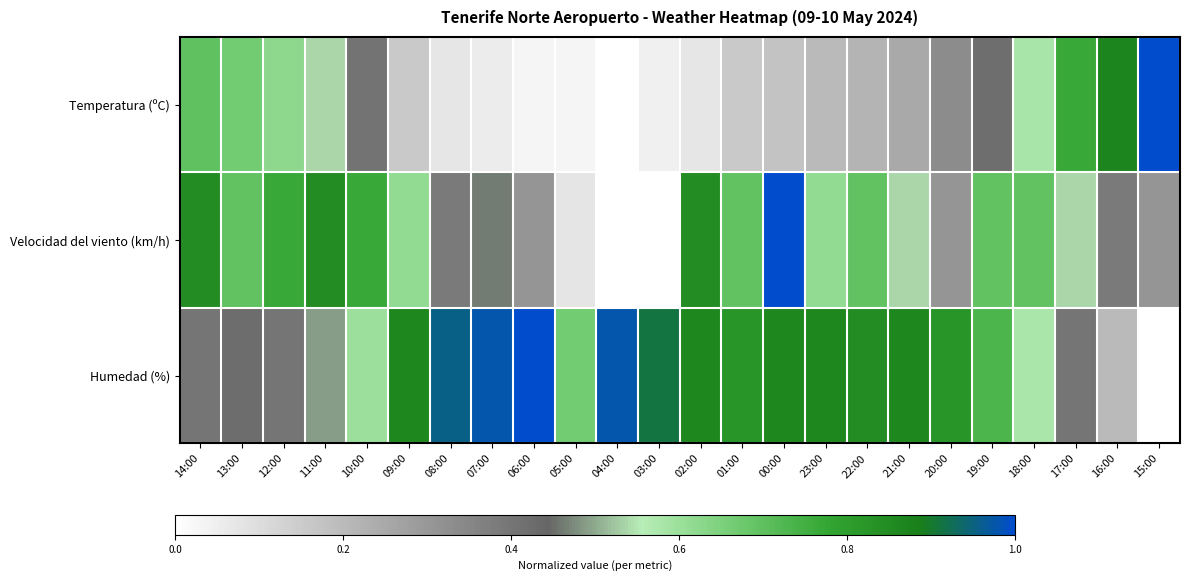

Reading right to left, what are all the values shown in this chart?

Temperatura (ºC): 15:00=1.0	16:00=0.9	17:00=0.8	18:00=0.6	19:00=0.4	20:00=0.3	21:00=0.2	22:00=0.2	23:00=0.2	00:00=0.2	01:00=0.2	02:00=0.1	03:00=0.0	04:00=0.0	05:00=0.0	06:00=0.0	07:00=0.1	08:00=0.1	09:00=0.2	10:00=0.4	11:00=0.5	12:00=0.6	13:00=0.7	14:00=0.7
Velocidad del viento (km/h): 15:00=0.3	16:00=0.4	17:00=0.5	18:00=0.7	19:00=0.7	20:00=0.3	21:00=0.5	22:00=0.7	23:00=0.6	00:00=1.0	01:00=0.7	02:00=0.8	03:00=0.0	04:00=0.0	05:00=0.1	06:00=0.3	07:00=0.5	08:00=0.4	09:00=0.6	10:00=0.8	11:00=0.8	12:00=0.8	13:00=0.7	14:00=0.8
Humedad (%): 15:00=0.0	16:00=0.2	17:00=0.4	18:00=0.6	19:00=0.7	20:00=0.8	21:00=0.9	22:00=0.8	23:00=0.9	00:00=0.9	01:00=0.8	02:00=0.9	03:00=0.9	04:00=1.0	05:00=0.7	06:00=1.0	07:00=1.0	08:00=1.0	09:00=0.9	10:00=0.6	11:00=0.5	12:00=0.4	13:00=0.4	14:00=0.4